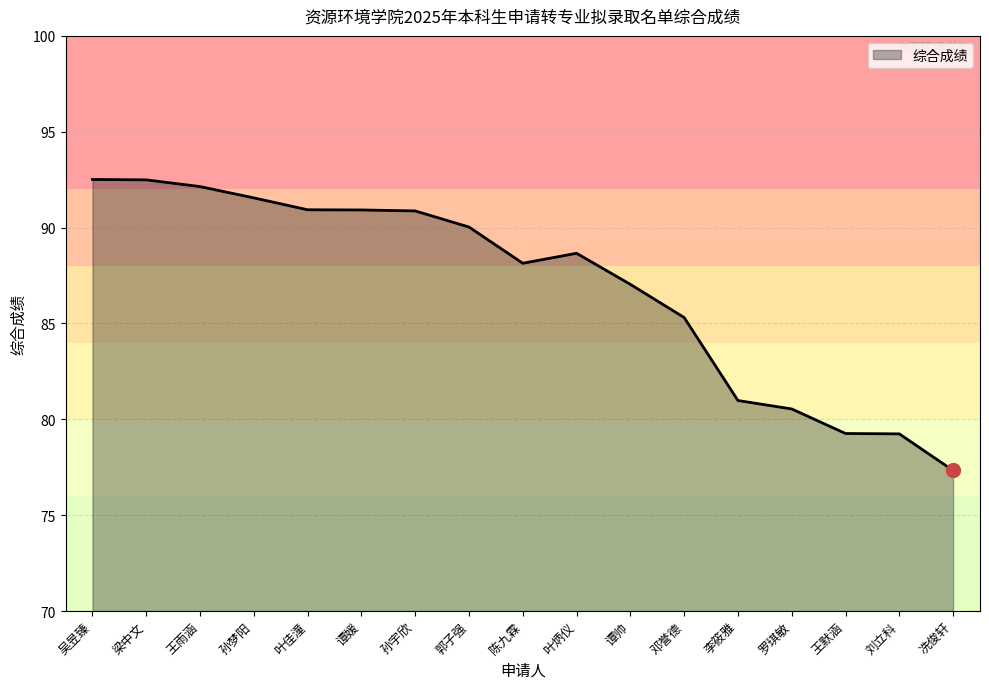

What is the minimum value shown in the chart?

77.3